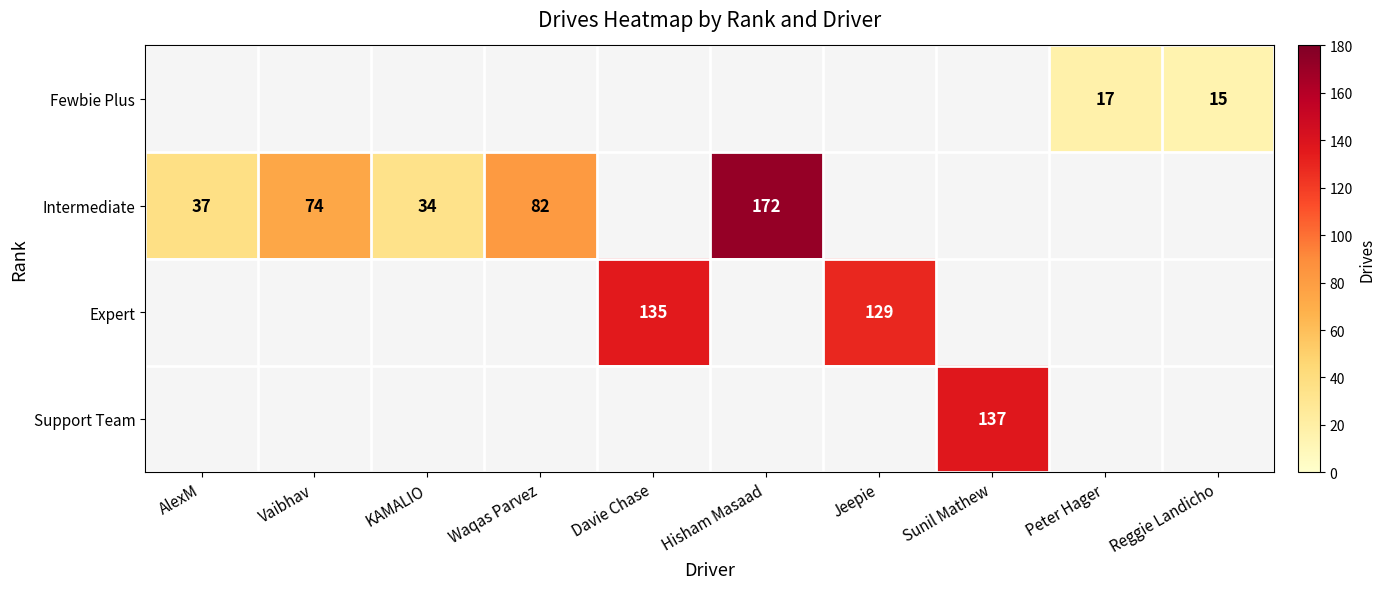

The value of Fewbie Plus at Reggie Landicho is 23. True or false?

False